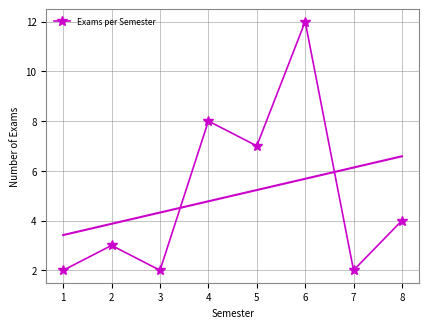

What is the value of the 5th point from the left?

7